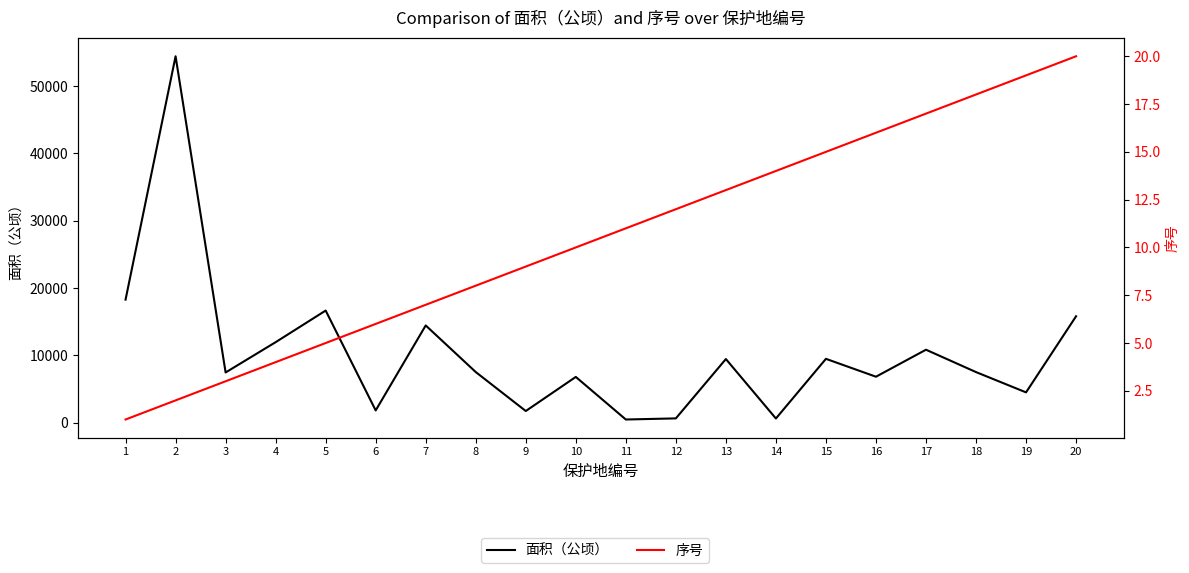

In 面积（公顷）, how many points are lower than both neighbors (excluding endpoints)?

7